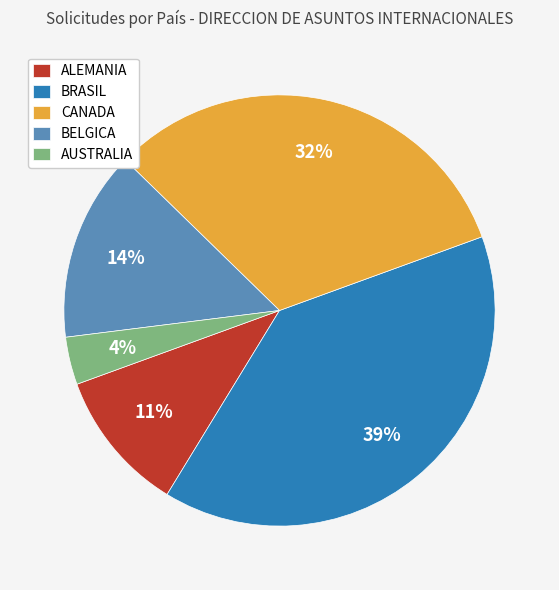

Which category has the smallest portion of the pie?

AUSTRALIA